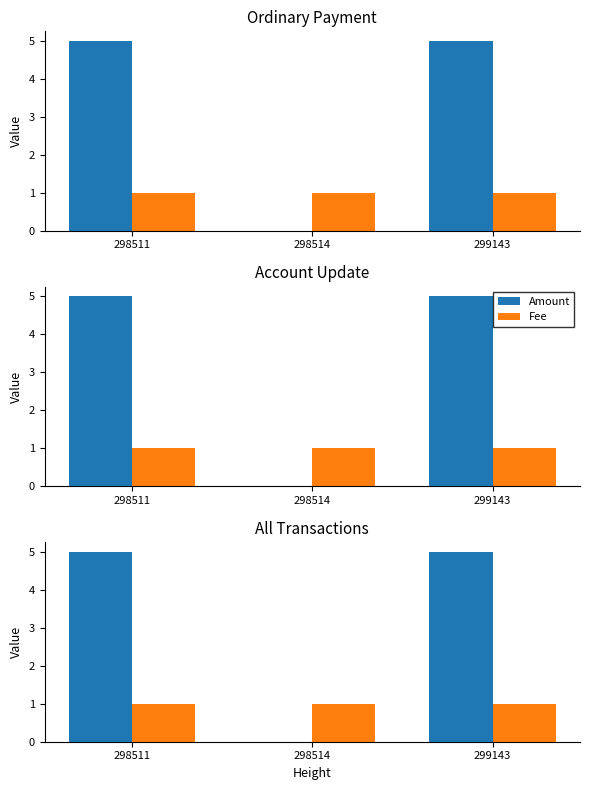

Which has a higher value, 298511 or 299143?

298511